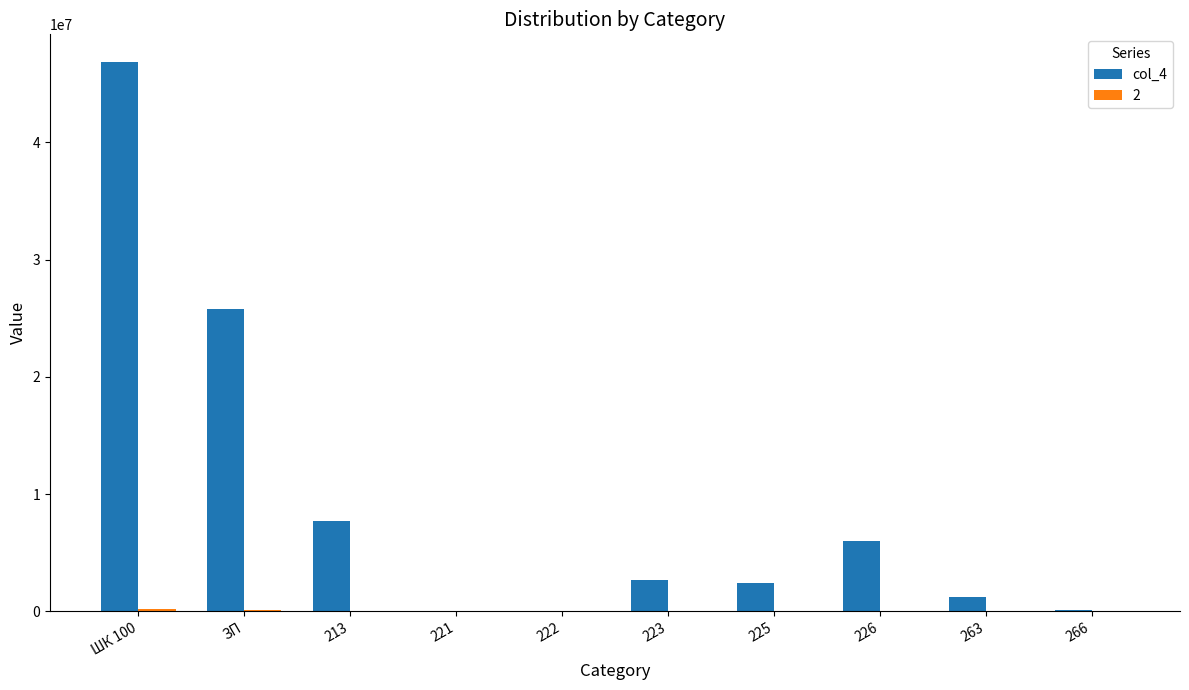

At which category is the sum across all series the highest?

ШК 100